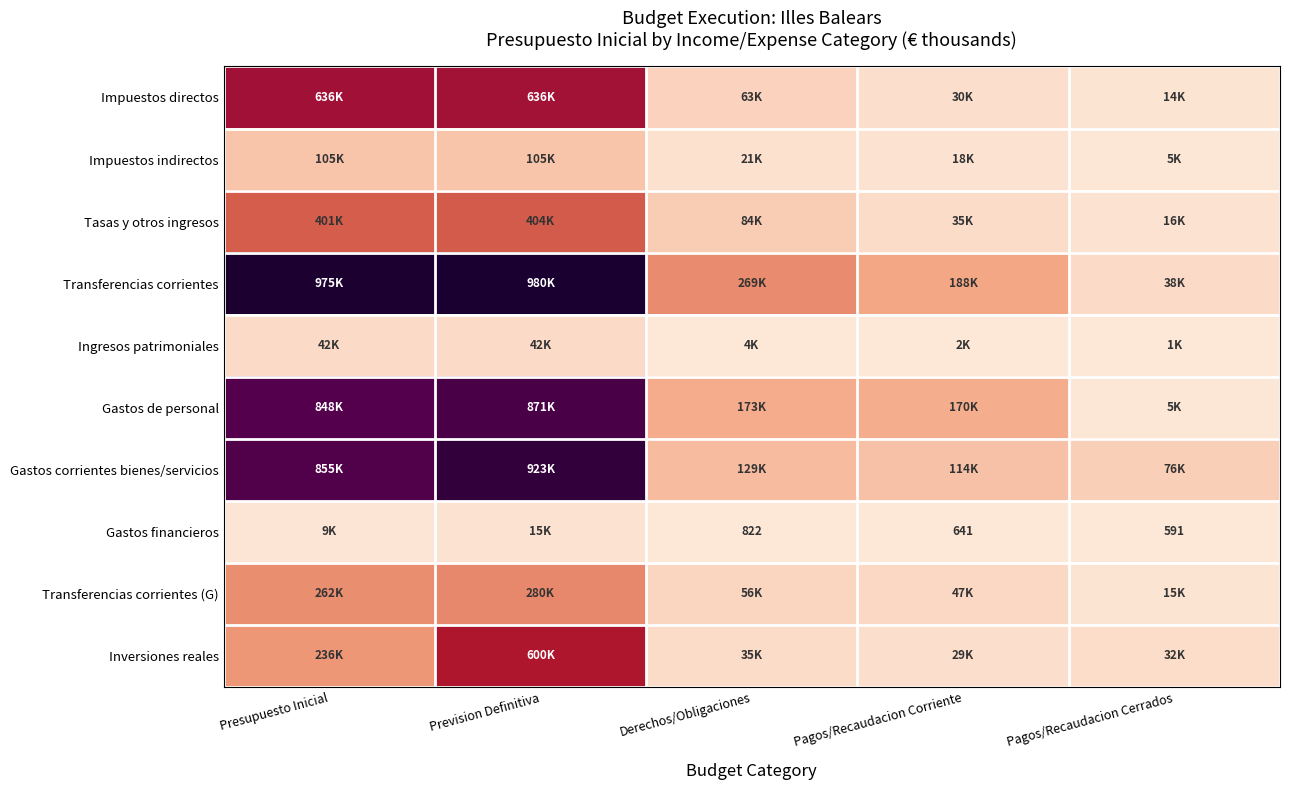

Which series has the widest spread of values?

Transferencias corrientes